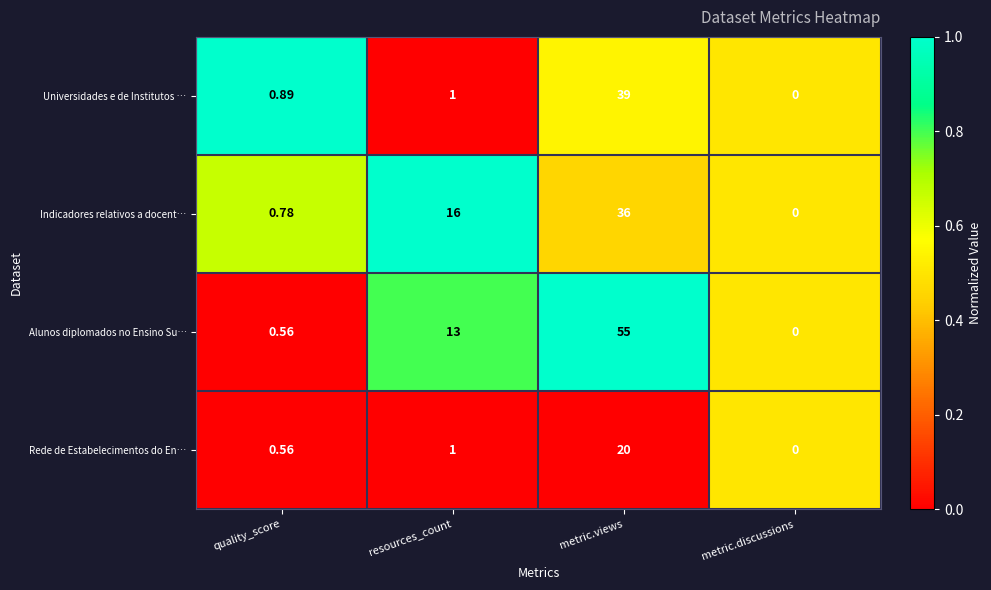

List the labels in order of Indicadores relativos a docent… value, largest first.

metric.views, resources_count, quality_score, metric.discussions